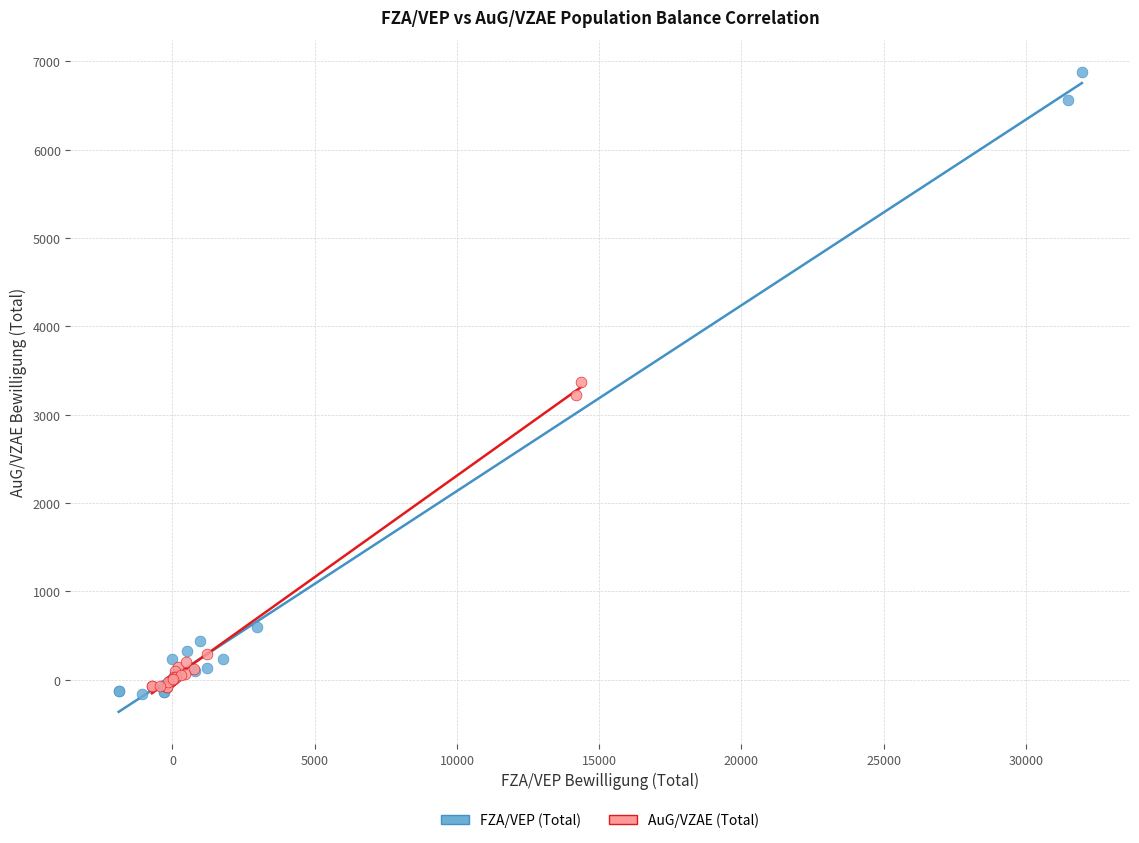

What are all the series names shown in the legend?

FZA/VEP (Total), AuG/VZAE (Total)